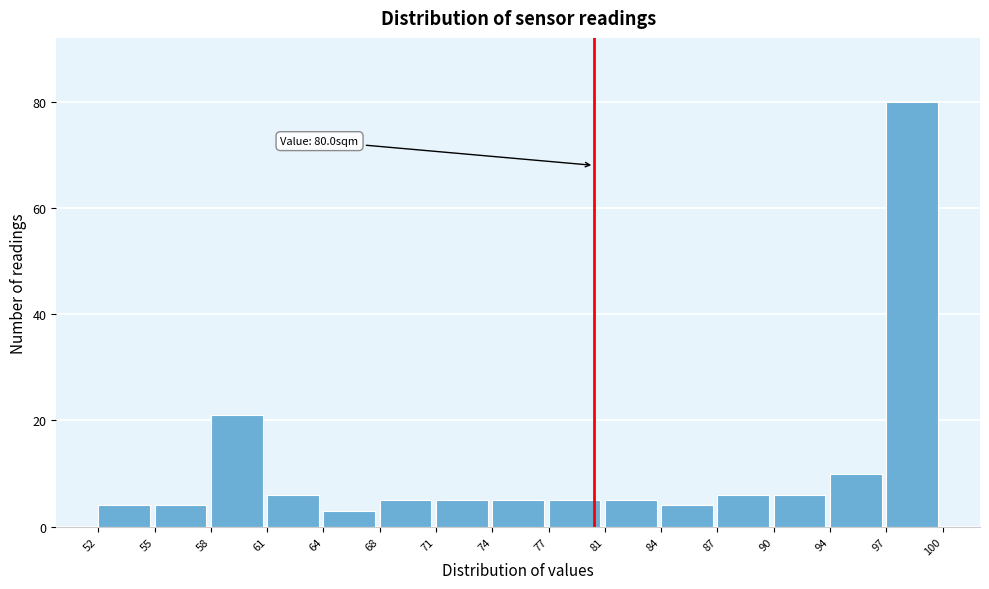

Which range on the x-axis has the tallest bar?

97 to 100